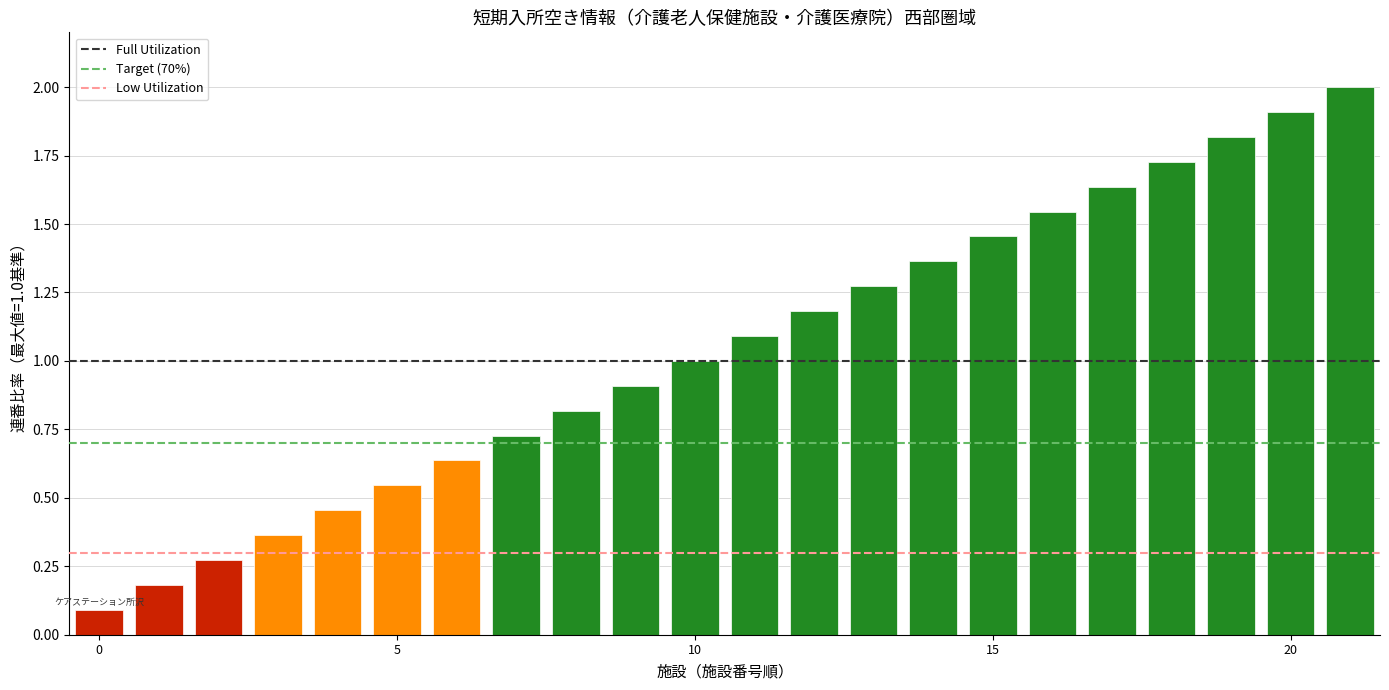

Does the chart contain stacked bars?

No